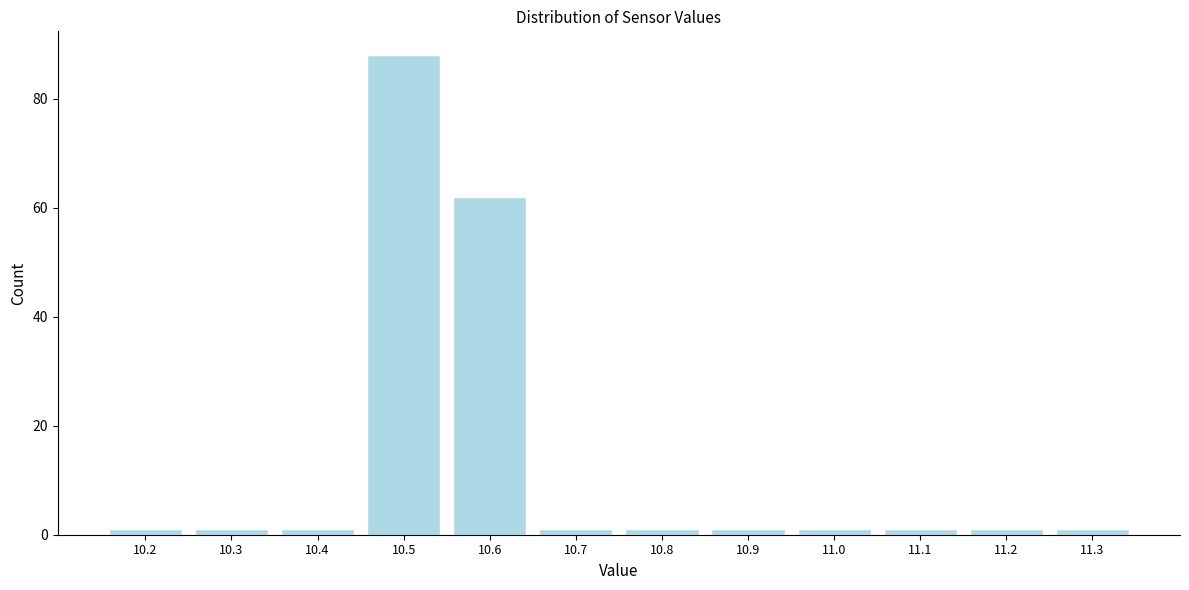

Reading left to right, list every bar in this chart as the range it spans on the x-axis followed by its height. The values are not printed on the chart, so give them approximately, as read against the axis.

10.15 to 10.25: under 2
10.25 to 10.35: under 2
10.35 to 10.45: under 2
10.45 to 10.55: 88
10.55 to 10.65: 62
10.65 to 10.75: under 2
10.75 to 10.85: under 2
10.85 to 10.95: under 2
10.95 to 11.05: under 2
11.05 to 11.15: under 2
11.15 to 11.25: under 2
11.25 to 11.35: under 2